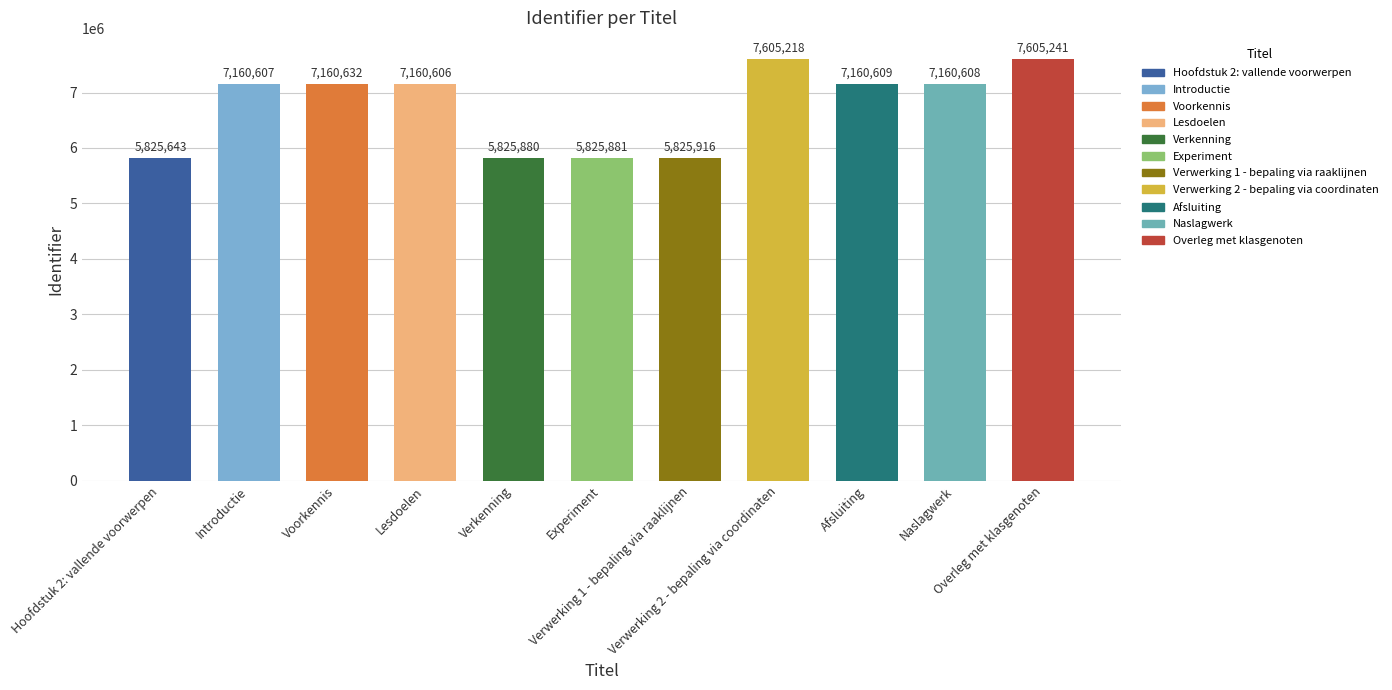

At which label is the value closest to 6715442?

Lesdoelen